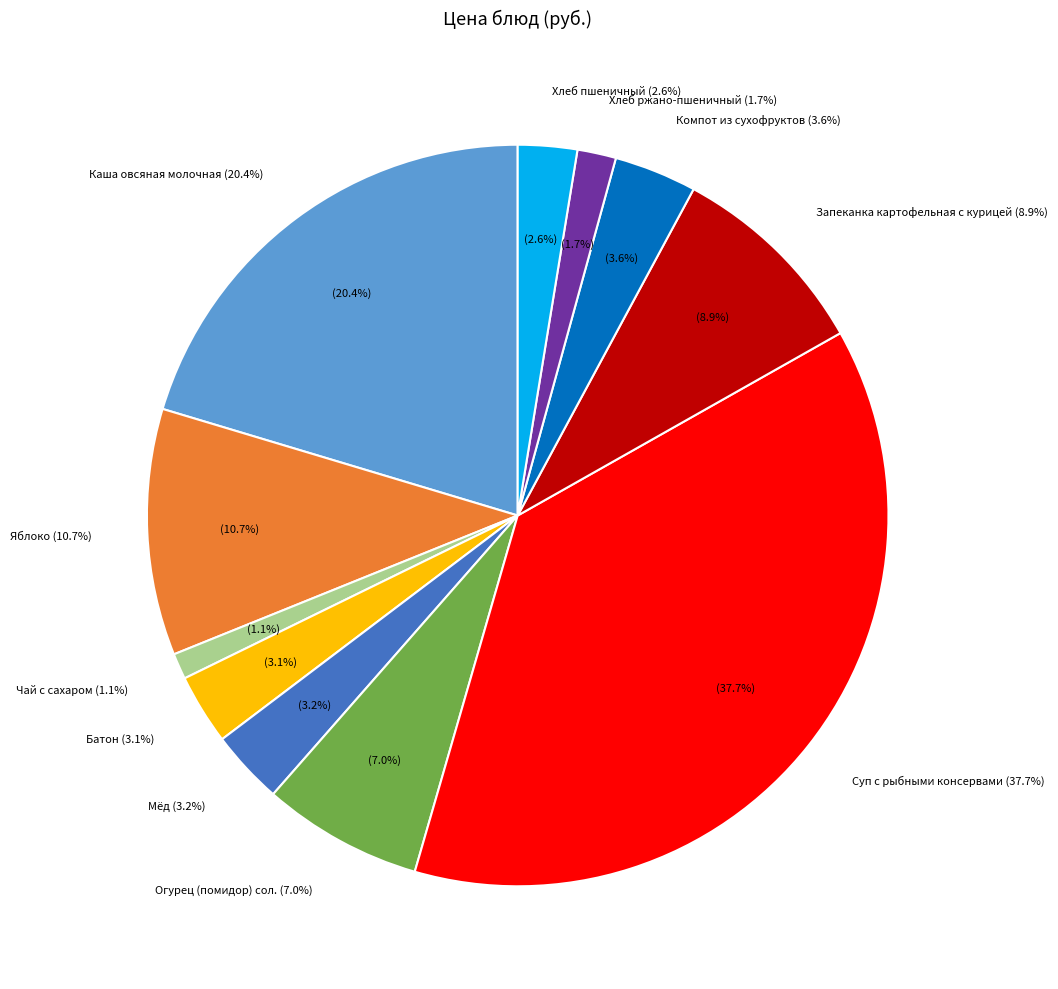

How many slices are in this pie chart?

11